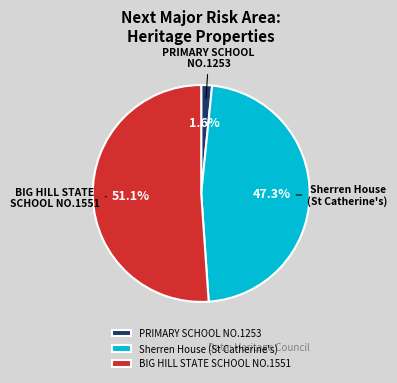

What portion of the pie excludes BIG HILL STATE SCHOOL NO.1551?

48.9%